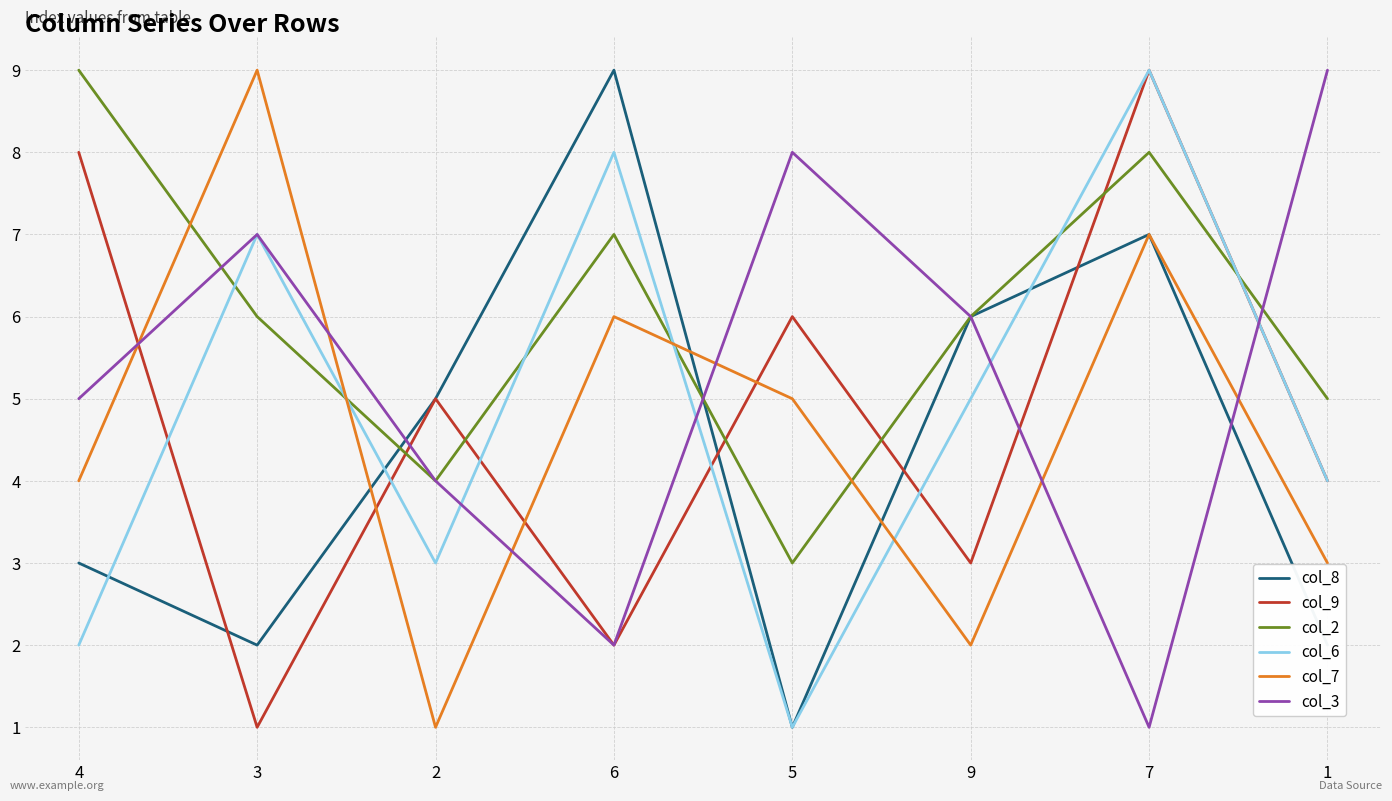

Which series ends up on top after the final intersection of col_6 and col_7?

col_6